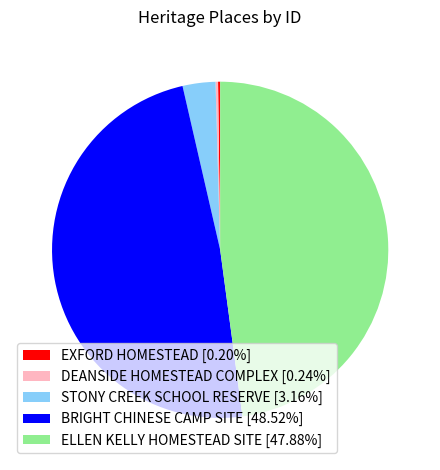

Does ELLEN KELLY HOMESTEAD SITE [47.88%] account for over 50% of the chart?

No